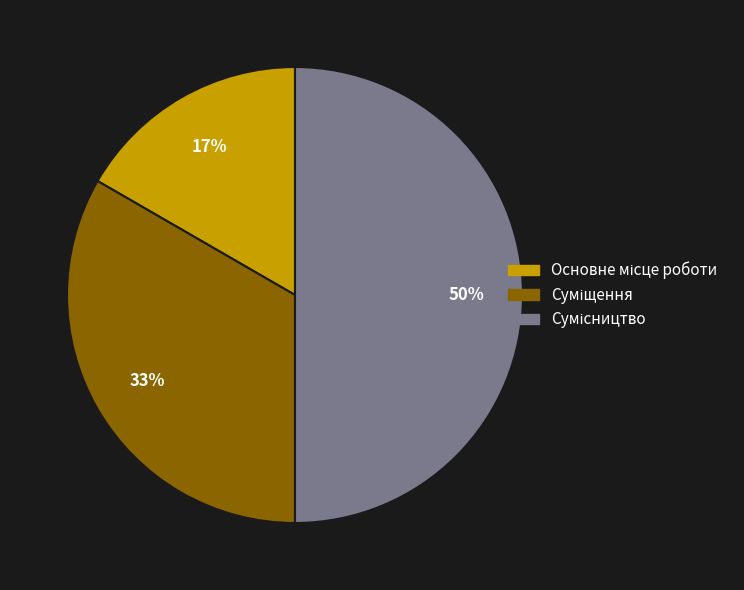

To the nearest percent, what is the average slice percentage?

33%